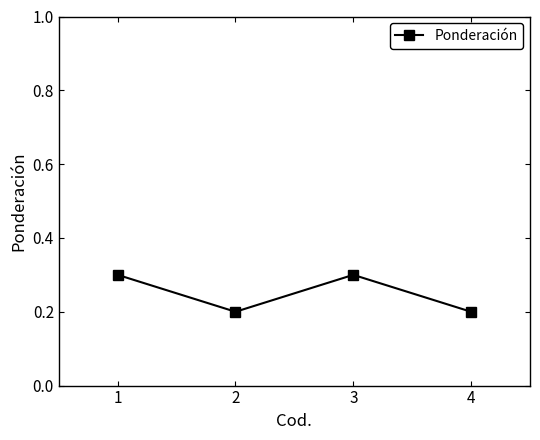

What is the maximum value shown in the chart?

0.3